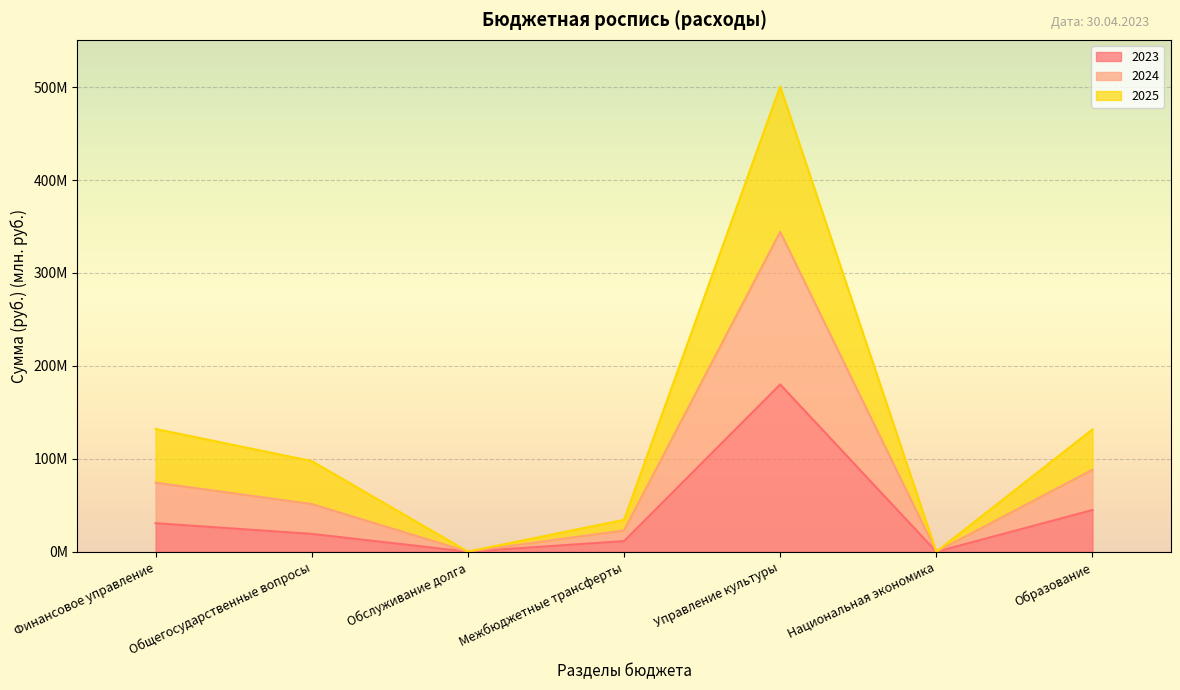

What is the difference between the highest and lowest values at Управление культуры?

320.8